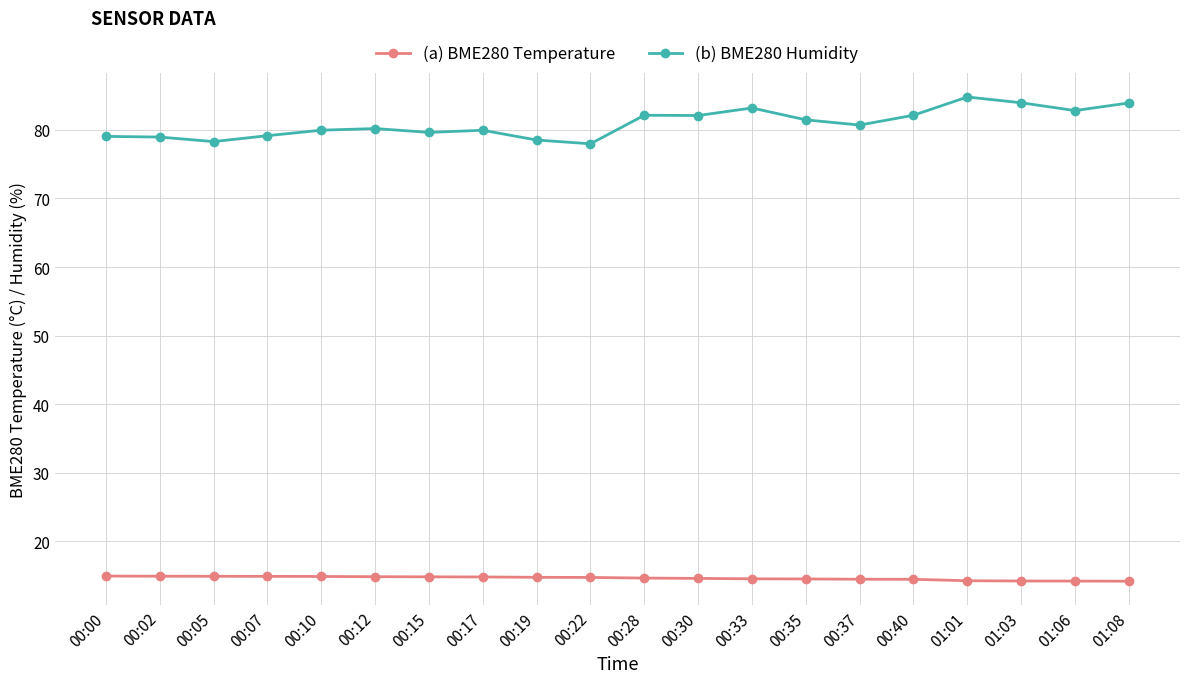

What is the value of the (b) BME280 Humidity point at the 14th from the left?

81.5